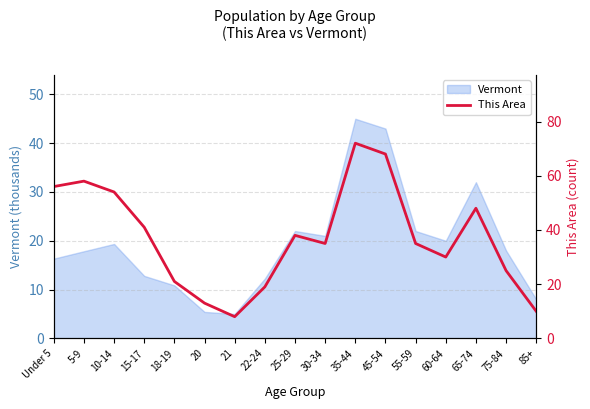

Is it true that Vermont equals 29.2 at Under 5?

False